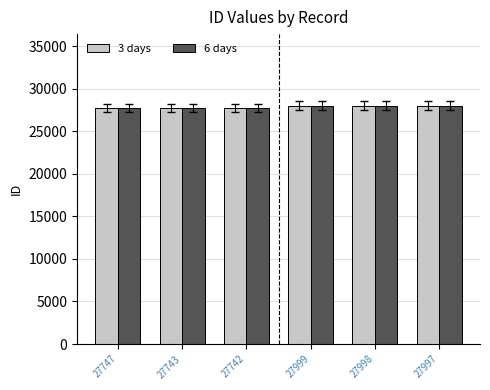

True or false: 3 days has a value of 27743 at 27743.

True